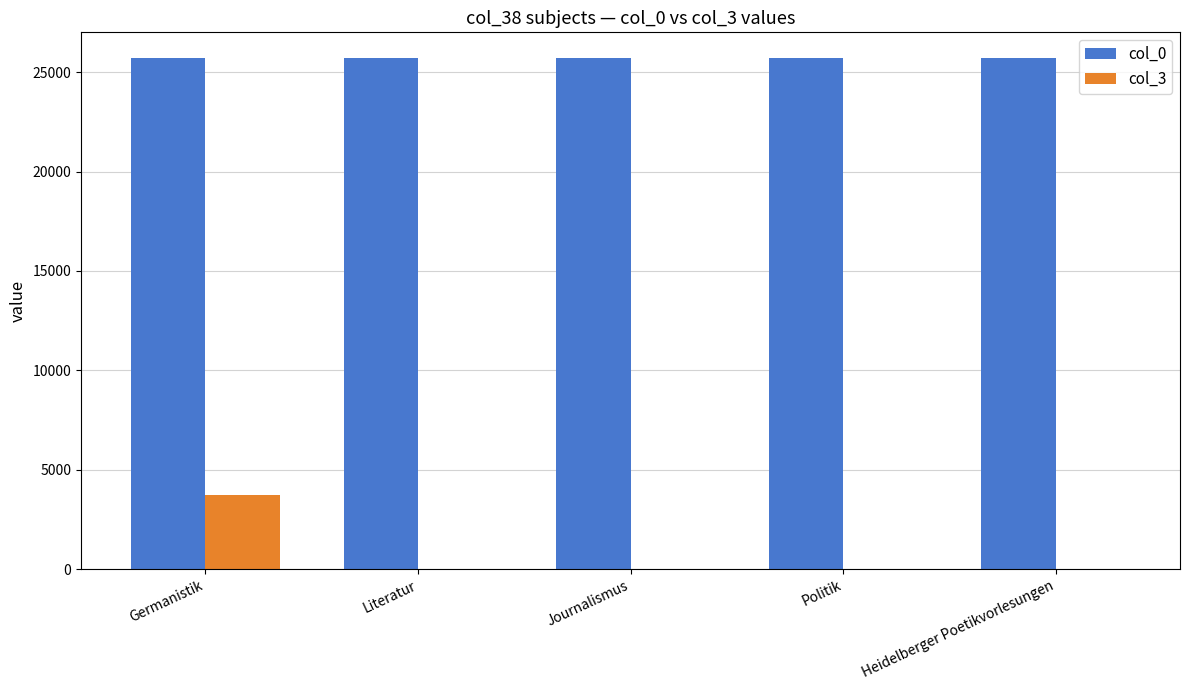

At which category is the sum across all series the highest?

Germanistik